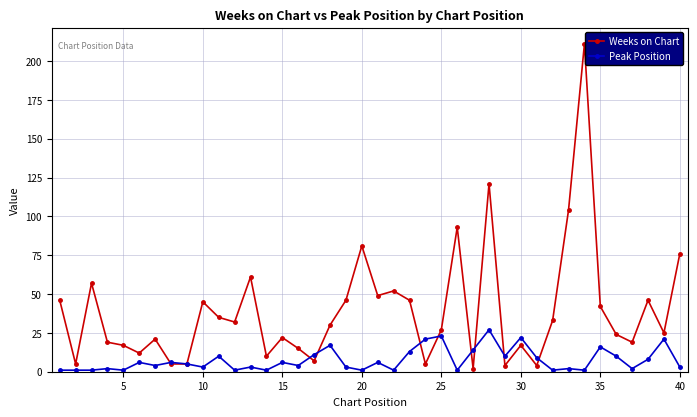

Which series ends up on top after the final intersection of Peak Position and Weeks on Chart?

Weeks on Chart